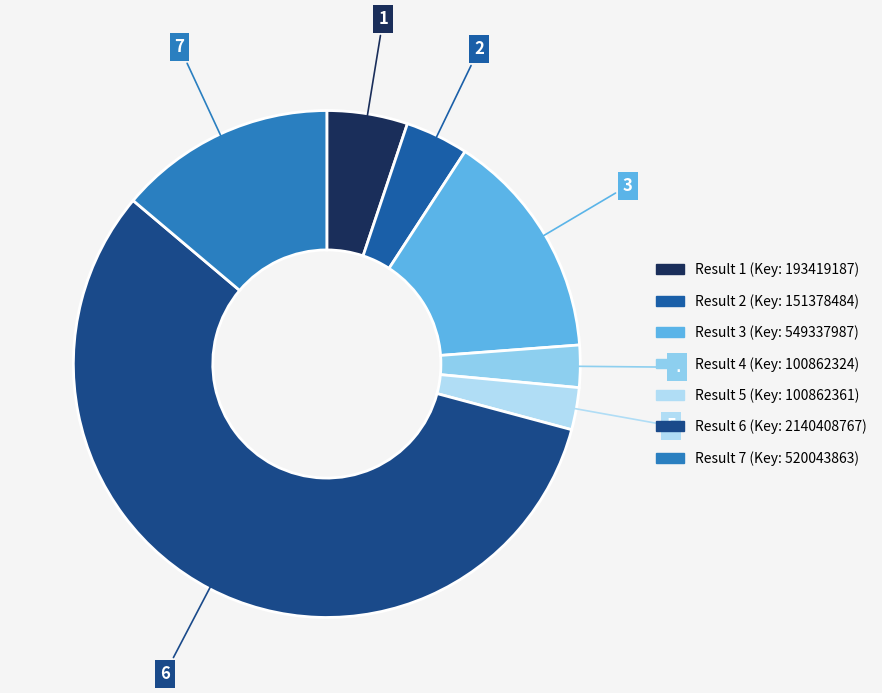

Which slice is the smallest?

4